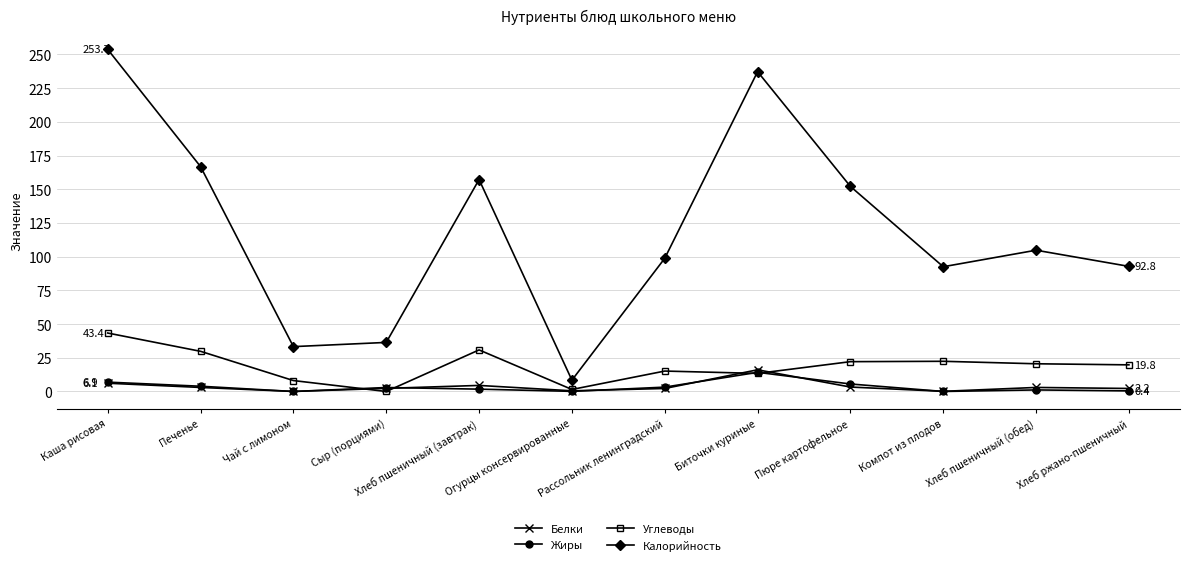

True or false: Белки and Калорийность cross at least once.

False